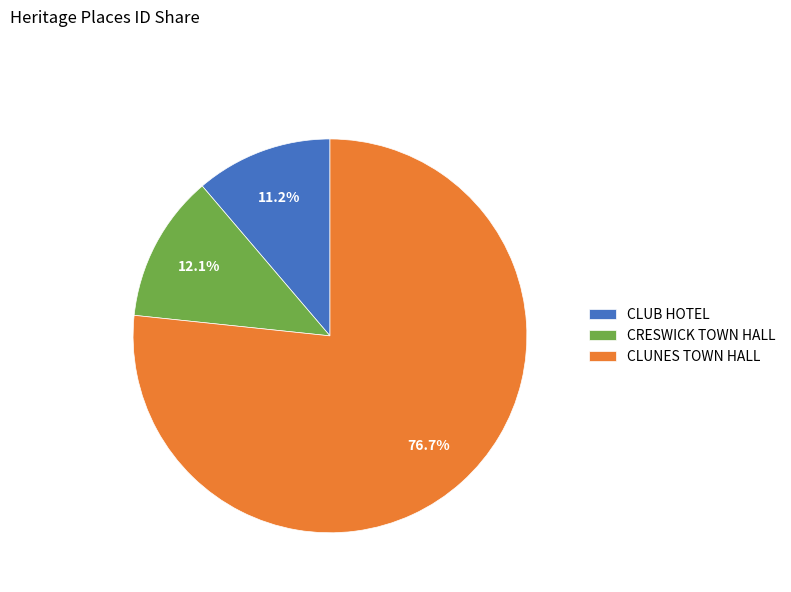

How many slices are in this pie chart?

3